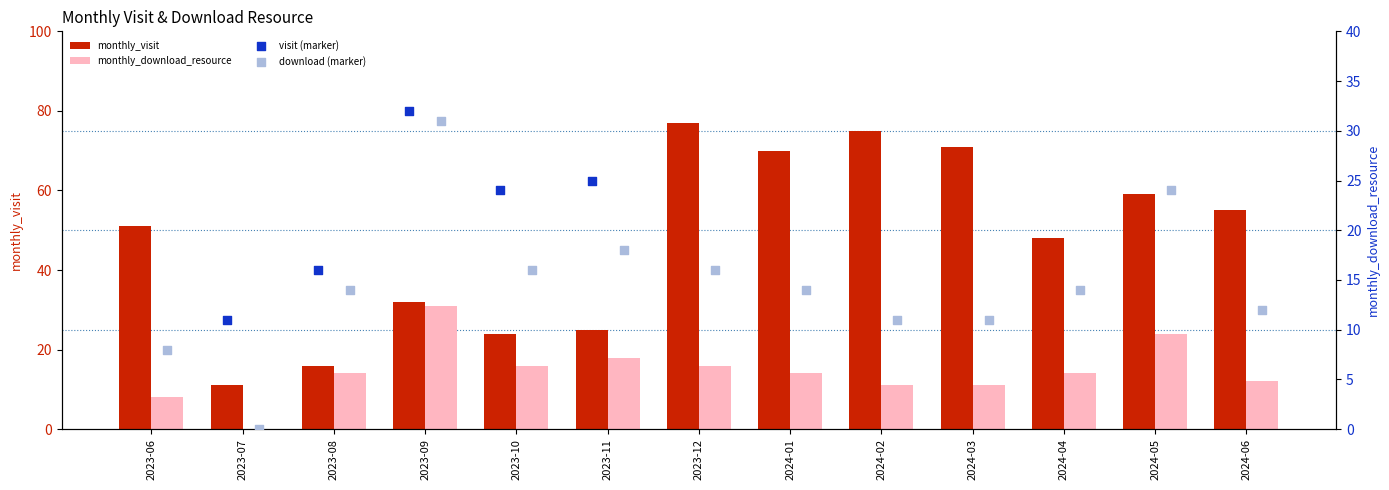

What is the total value across all series at 2023-11?

86